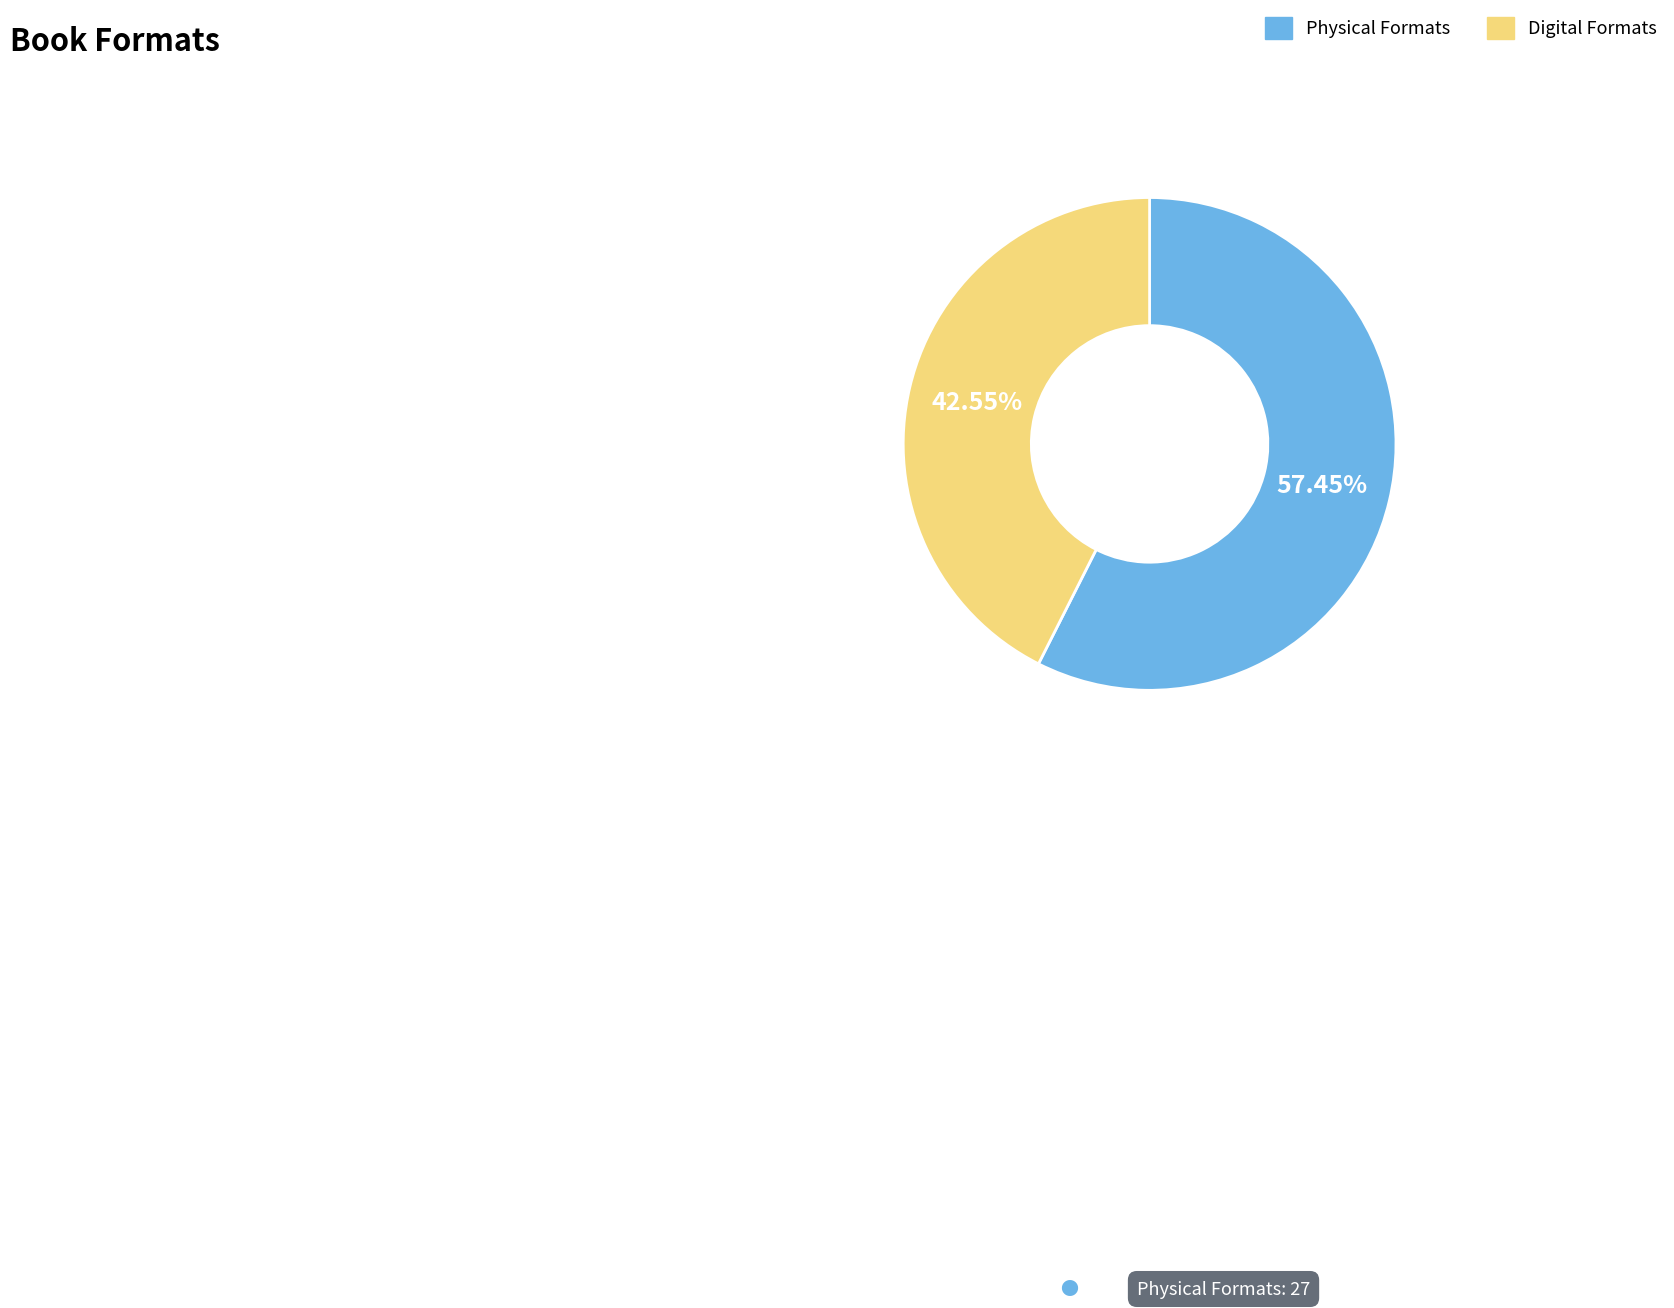

What is the smallest slice in the pie chart?

Digital Formats